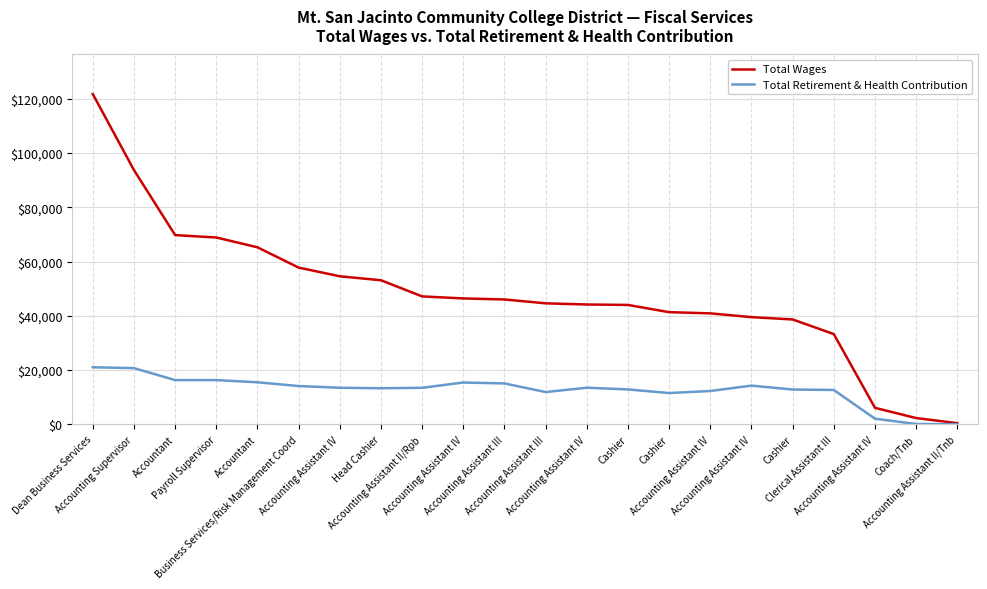

What is the value of the Total Wages point at the 21st from the left?

2275